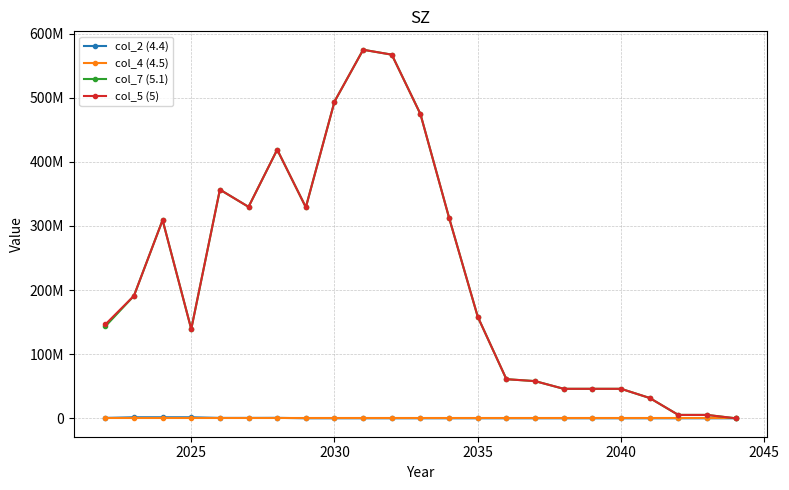

What are all the series names shown in the legend?

col_2 (4.4), col_4 (4.5), col_7 (5.1), col_5 (5)